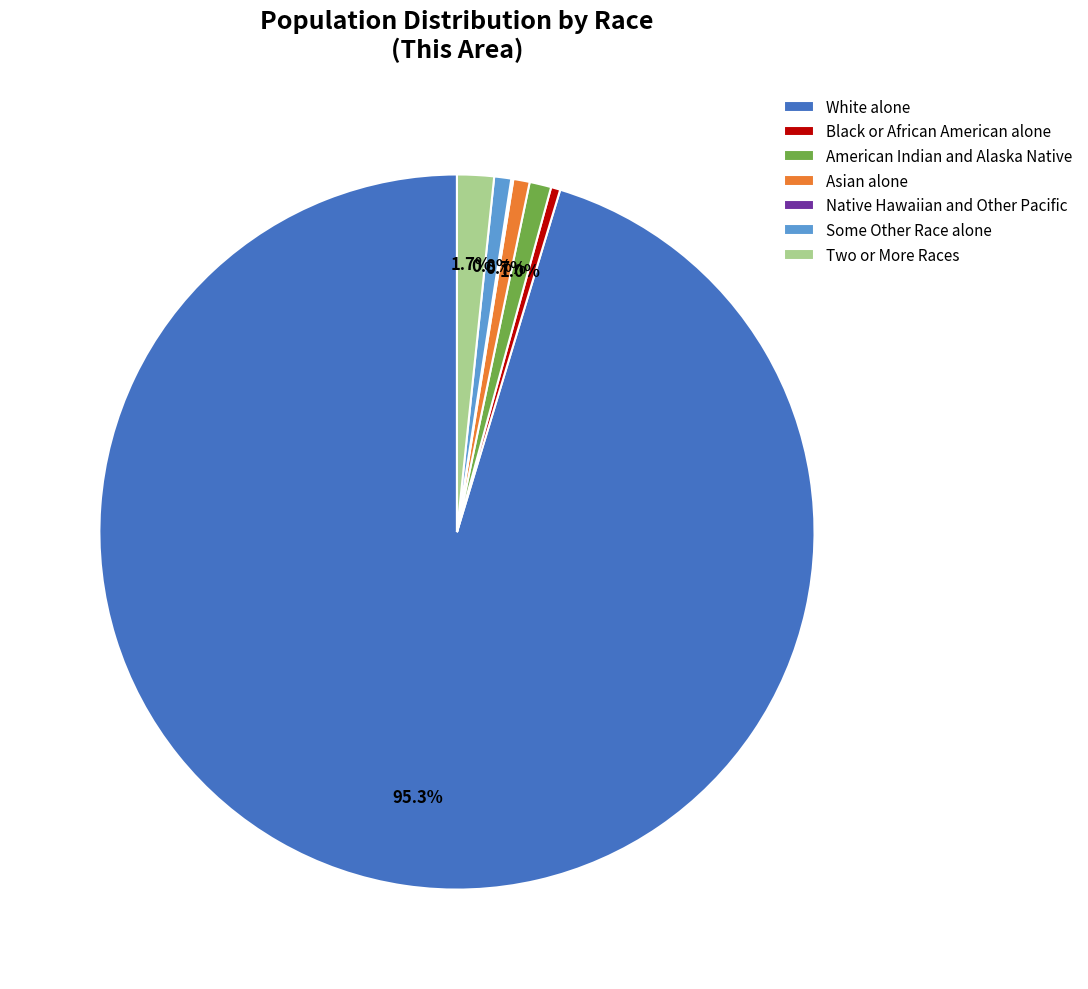

Which has a higher value, White alone or Some Other Race alone?

White alone